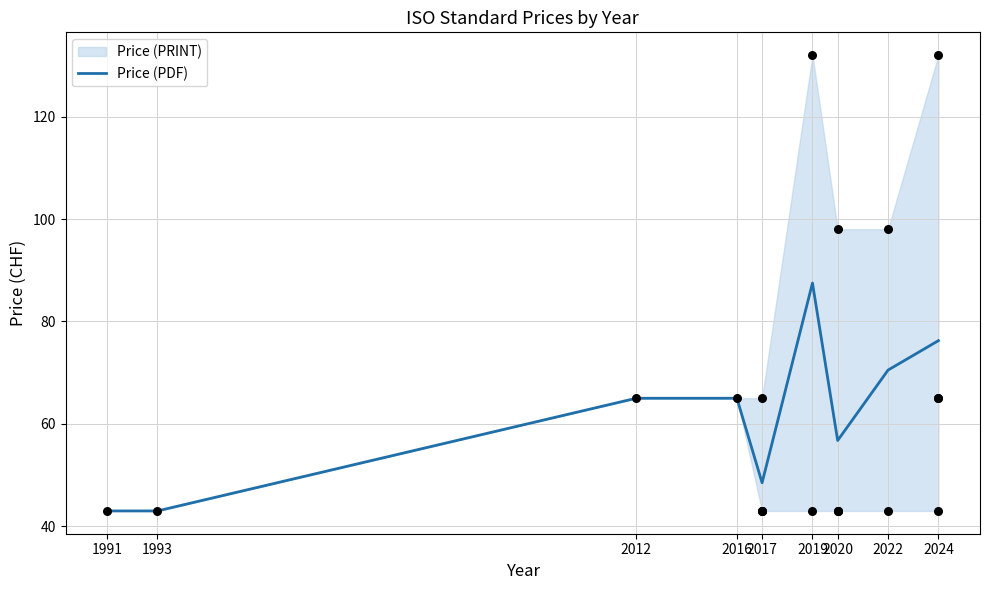

What is the ratio of the value at 2017 to the value at 1991?

1.1